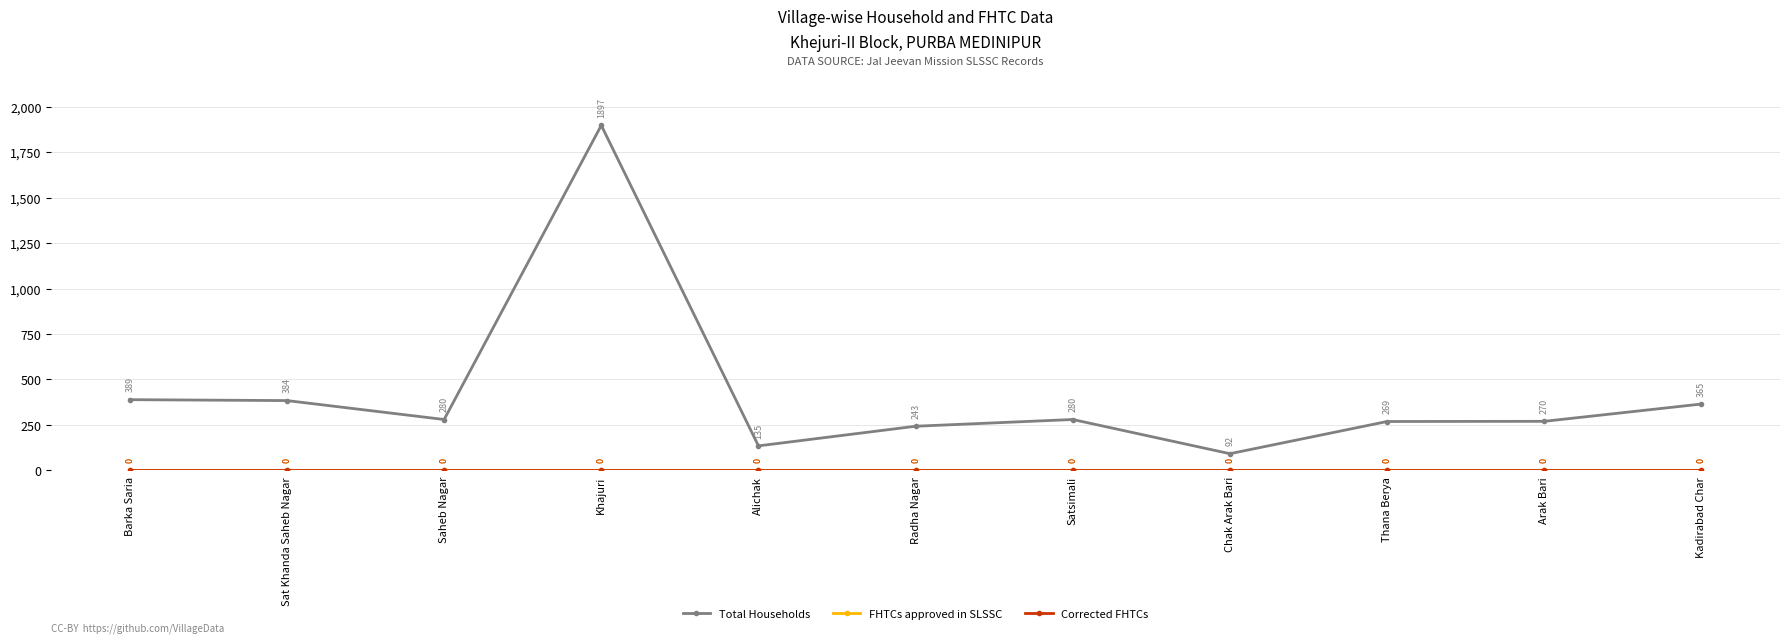

Is this an area chart (filled region under the line)?

No